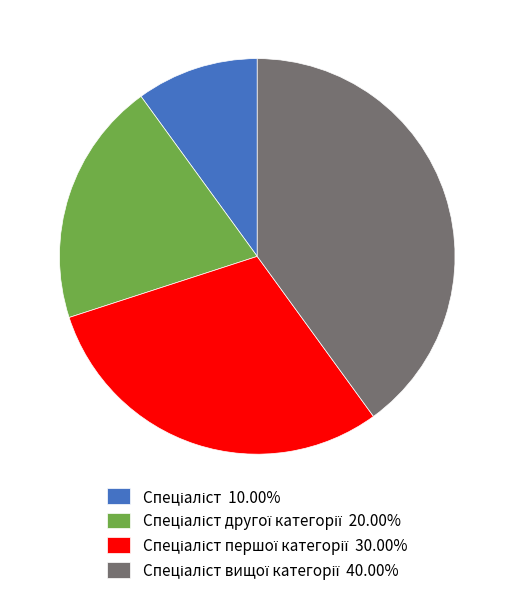

Does any single category account for the majority?

No